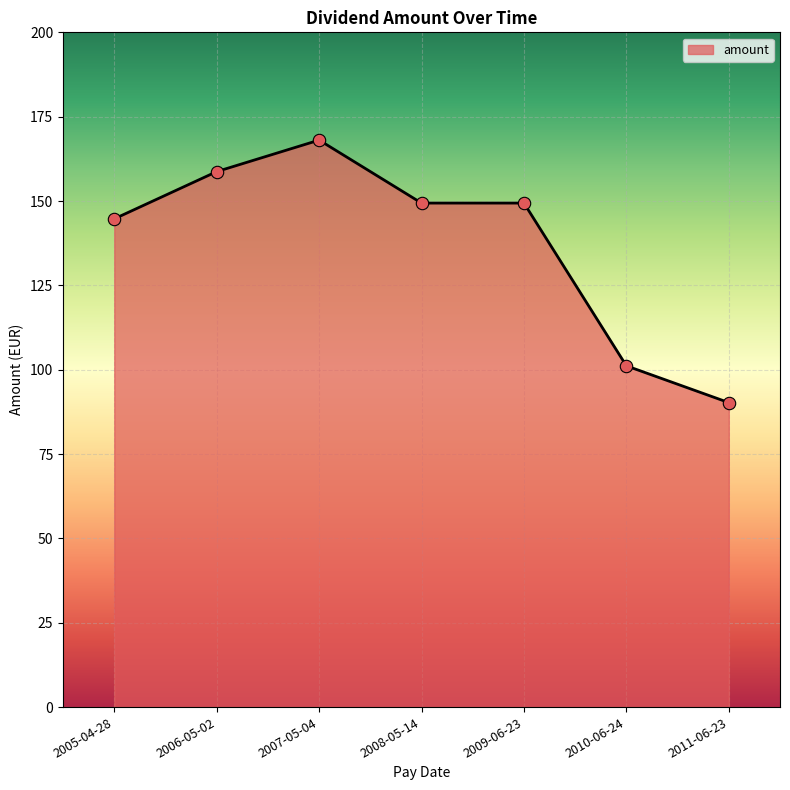

Which has a higher value, 2006-05-02 or 2008-05-14?

2006-05-02